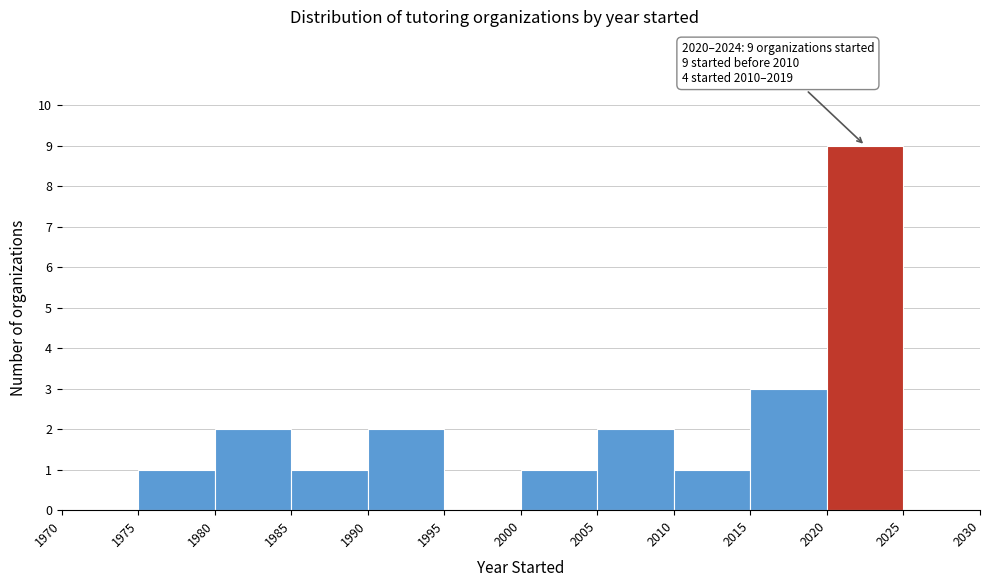

Which range on the x-axis has the tallest bar?

2020 to 2025